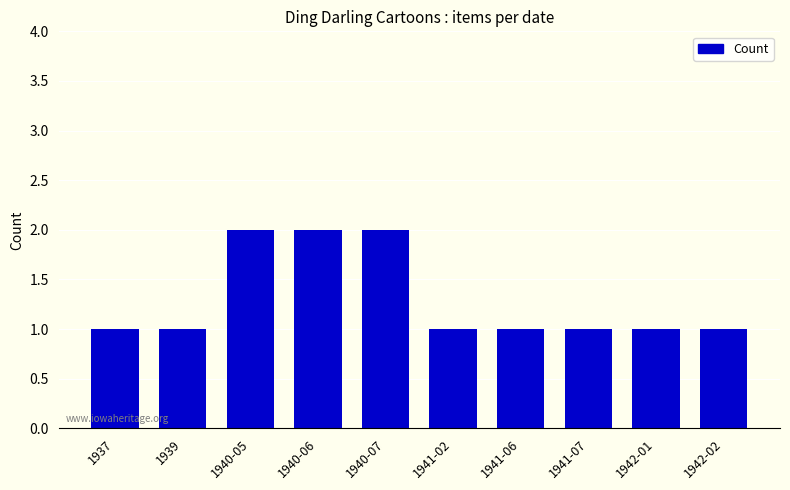

What is the sum of all values?

13